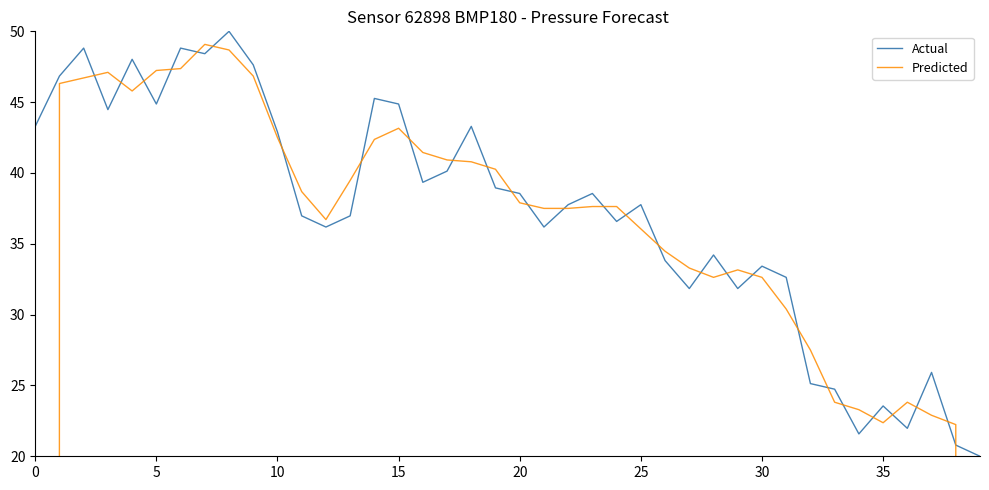

True or false: Actual has a value of 44.9 at 15.

True